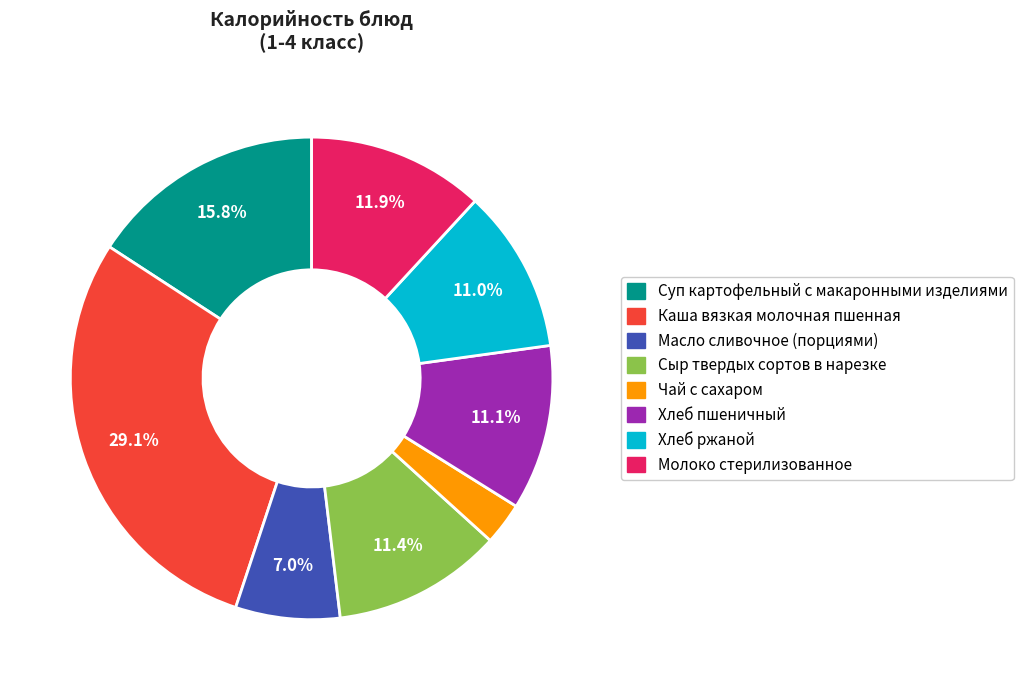

What is the ratio of the value at Хлеб ржаной to the value at Молоко стерилизованное?

0.9